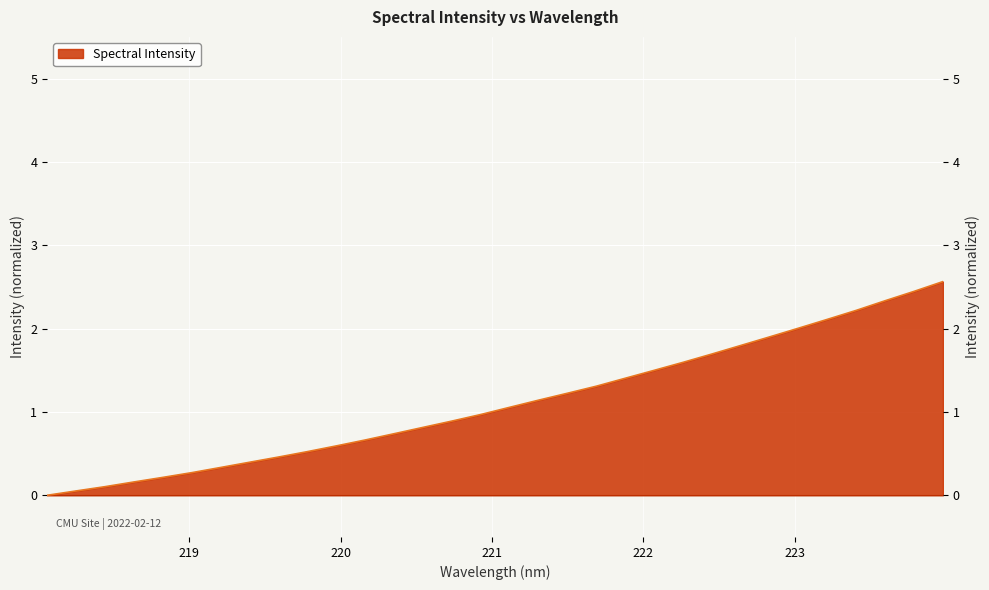

What is the value of the 24th point from the left?

1.7